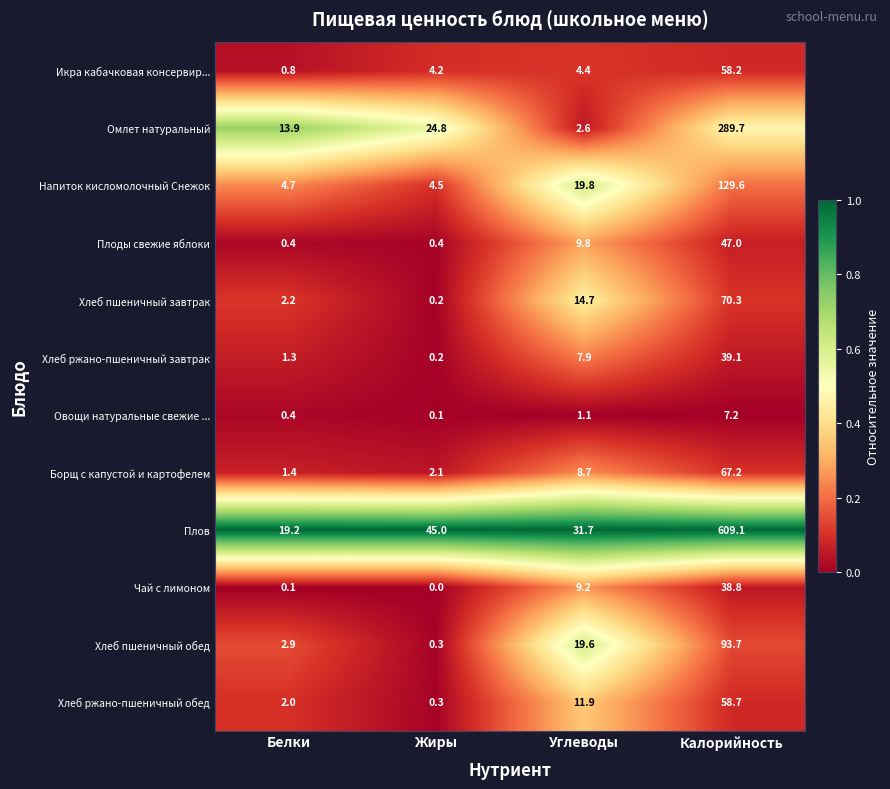

What is the difference between the maximum and minimum values in the Омлет натуральный series?

287.1